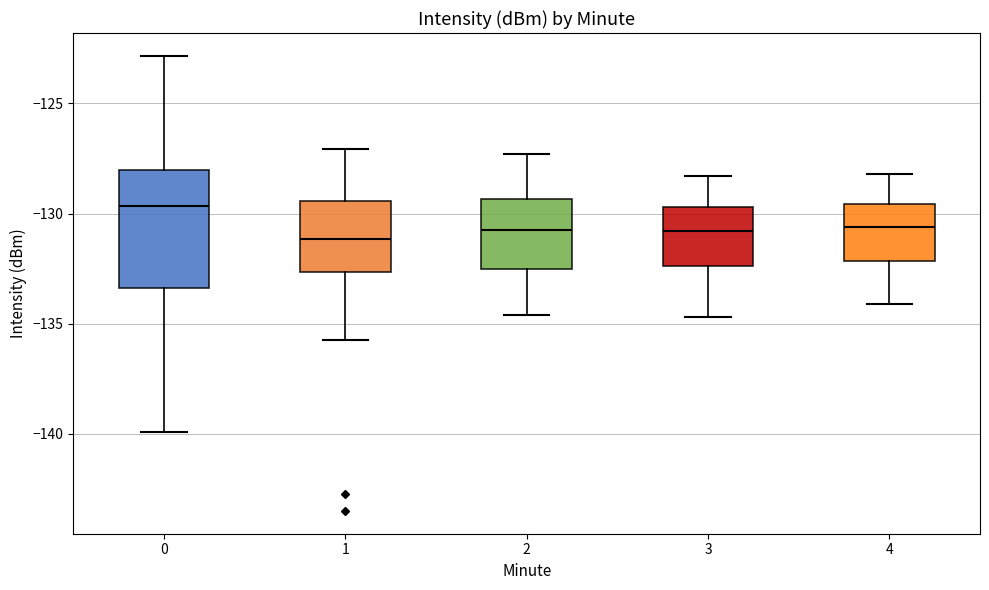

Reading left to right, transcribe this box plot: for each box, give where its median line is, the range the box spans, and where its two whiskers end, as read against the y-axis. The values are not printed on the chart, so give them approximately, as read against the axis.

0: median -129.5, box -133.5 to -128.0, whiskers -140.0 to -123.0
1: median -131.0, box -132.5 to -129.5, whiskers -136.0 to -127.0
2: median -130.5, box -132.5 to -129.5, whiskers -134.5 to -127.5
3: median -131.0, box -132.5 to -129.5, whiskers -134.5 to -128.5
4: median -130.5, box -132.0 to -129.5, whiskers -134.0 to -128.0